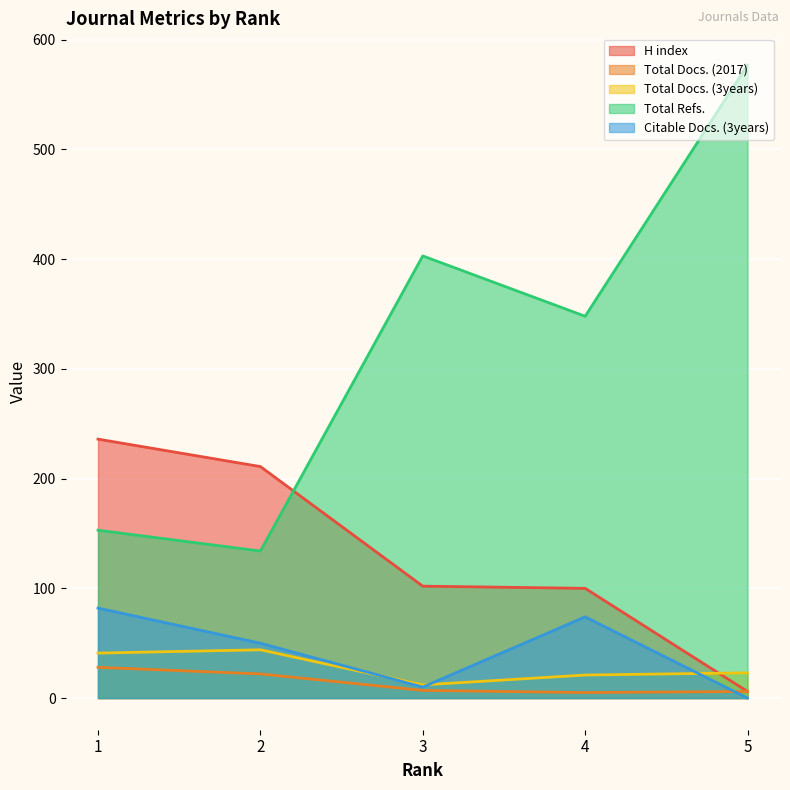

Does the chart display data point markers on the line(s)?

No